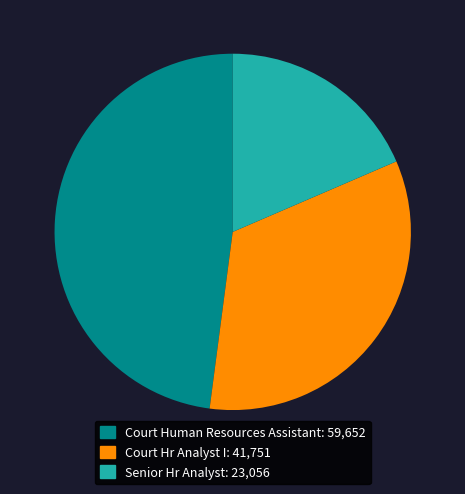

Do Court Hr Analyst I and Senior Hr Analyst together represent more than half of the pie?

Yes